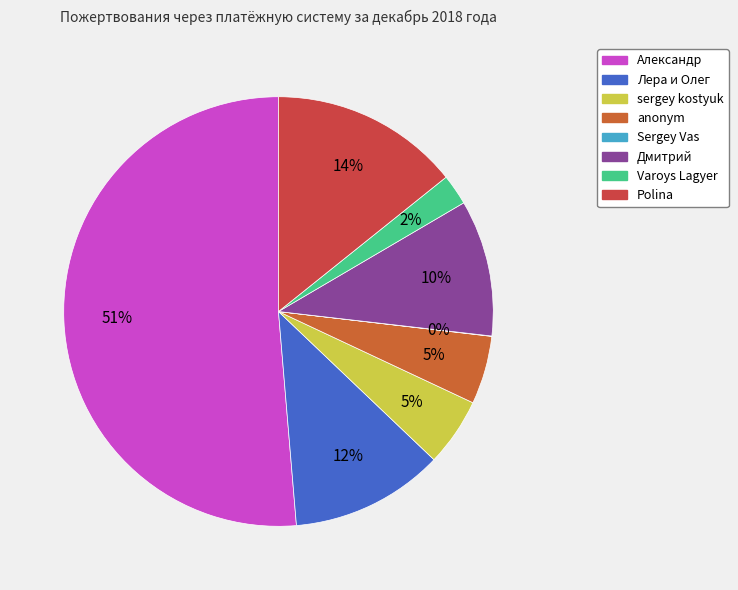

How much of the chart is everything except Дмитрий?

89.7%